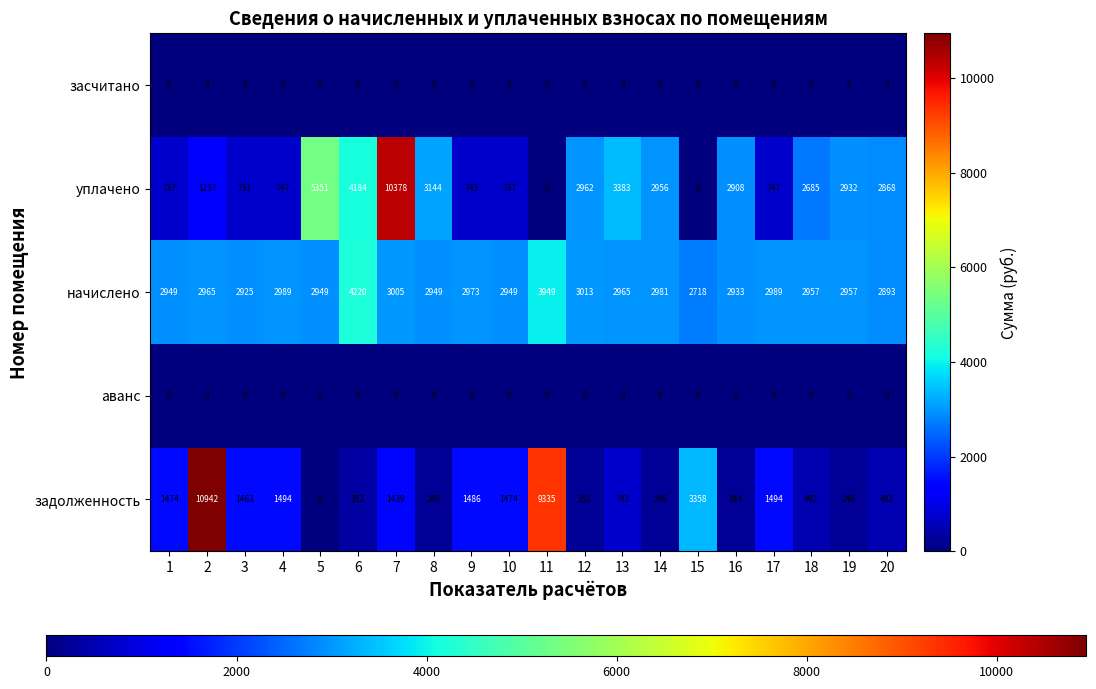

Which series has the largest total across all categories?

начислено